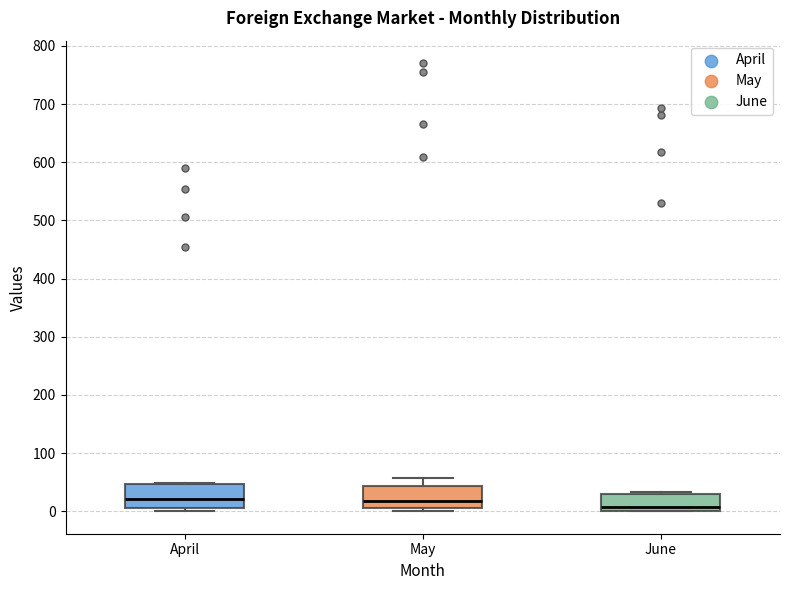

Reading left to right, read every box against the y-axis: the position of its median line, the range the box covers, and the ends of its whiskers. The values are not printed on the chart, so give them approximately, as read against the axis.

April: median 20, box 10 to 50, whiskers 0 to 50
May: median 20, box 0 to 40, whiskers 0 (just below the box's lower edge) to 60
June: median 10, box 0 to 30, whiskers 0 to 30